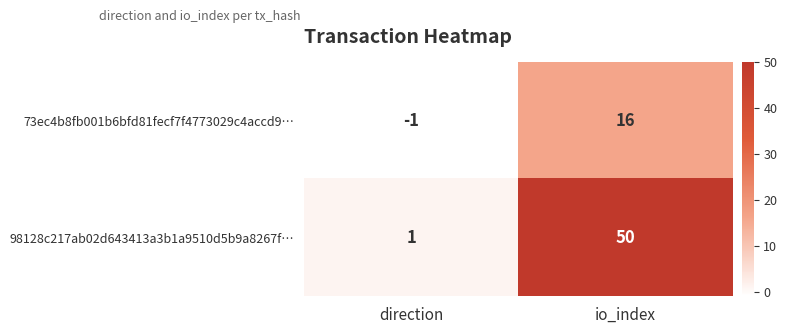

The 73ec4b8fb001b6bfd81fecf7f4773029c4accd9… series shows 8 at io_index. True or false?

False